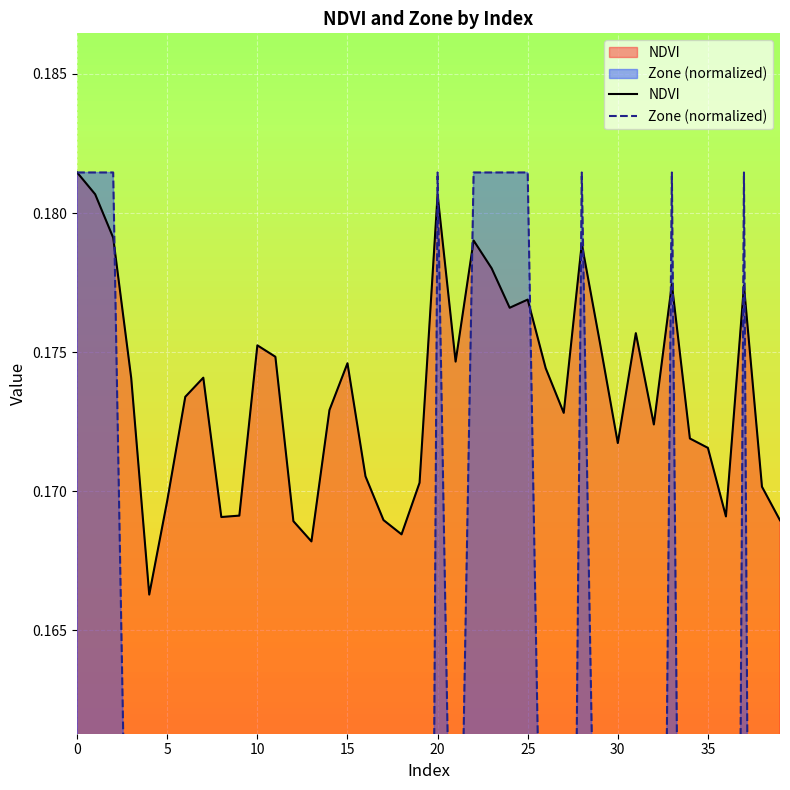

Is the value of Zone (normalized) at 35 greater than the value of NDVI at 12?

No